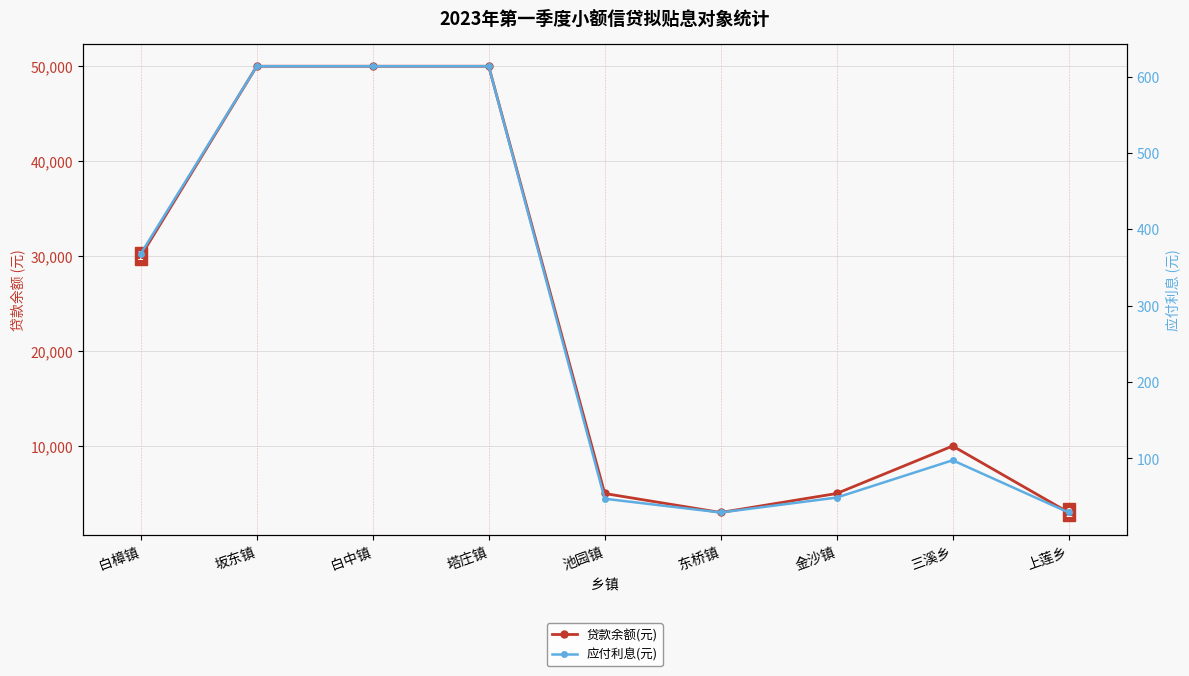

True or false: 贷款余额(元) has a value of 10000.0 at 三溪乡.

True